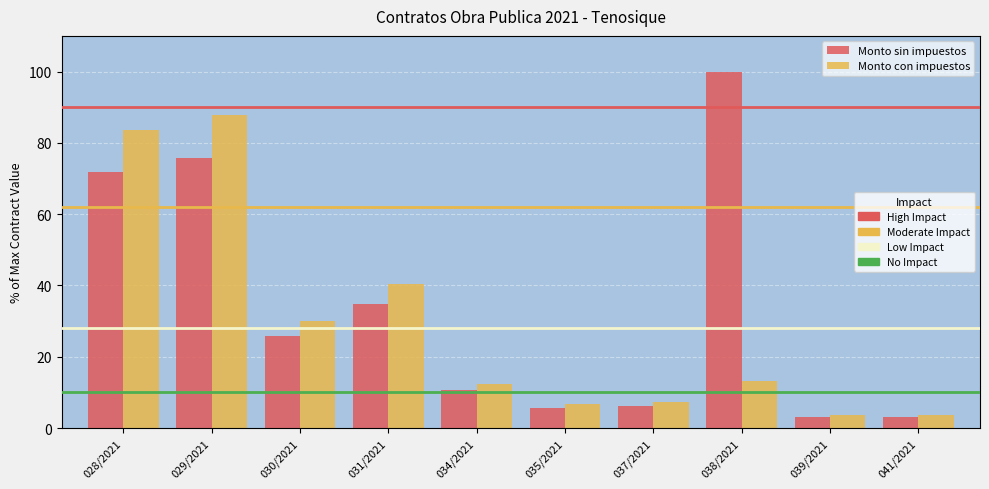

What is the total value across all series at 038/2021?

113.3